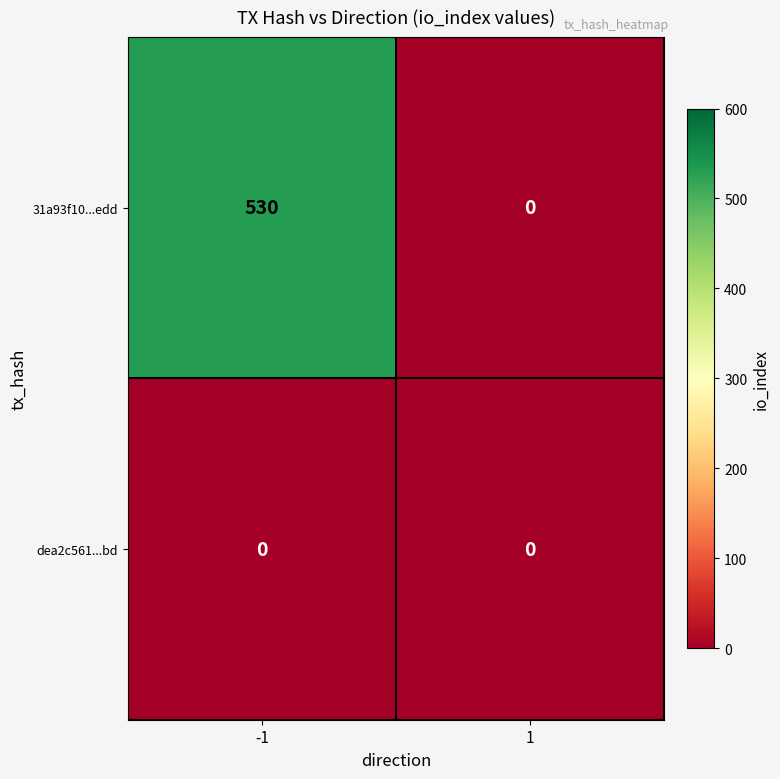

How many distinct data groups are displayed?

2